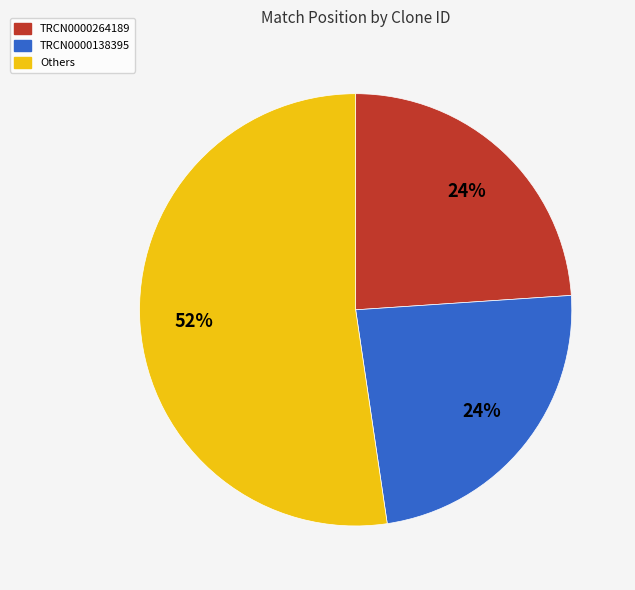

Is there a majority slice in this chart?

Yes